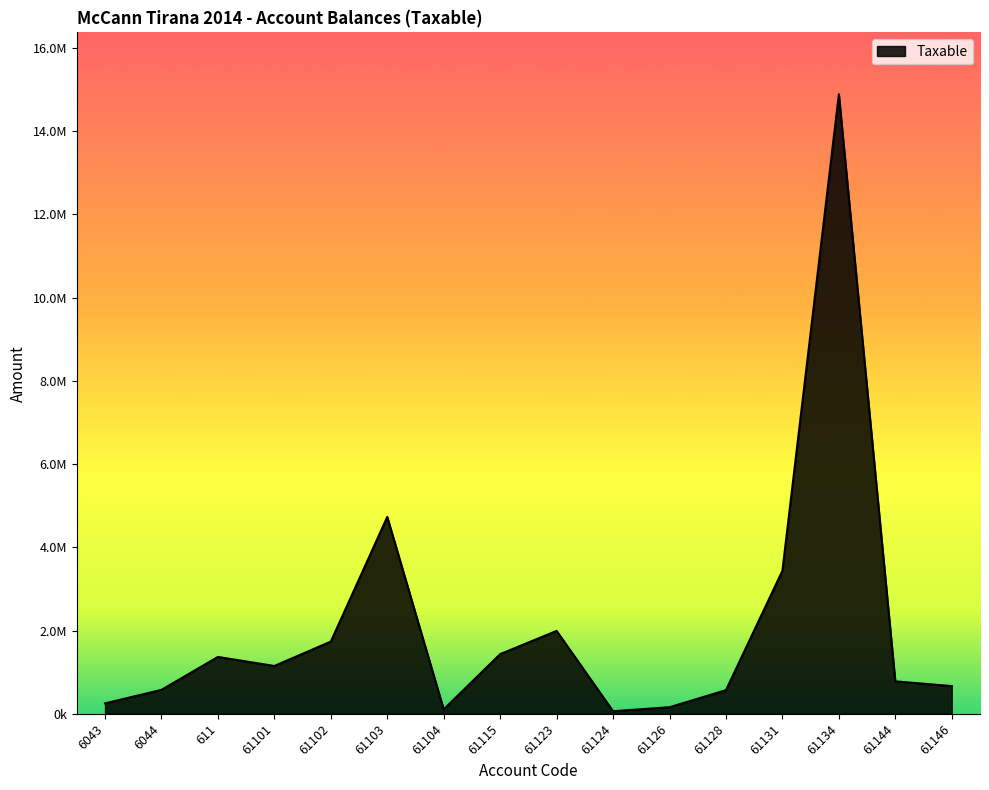

Rank the categories by value from lowest to highest.

61124, 61104, 61126, 6043, 61128, 6044, 61146, 61144, 61101, 611, 61115, 61102, 61123, 61131, 61103, 61134